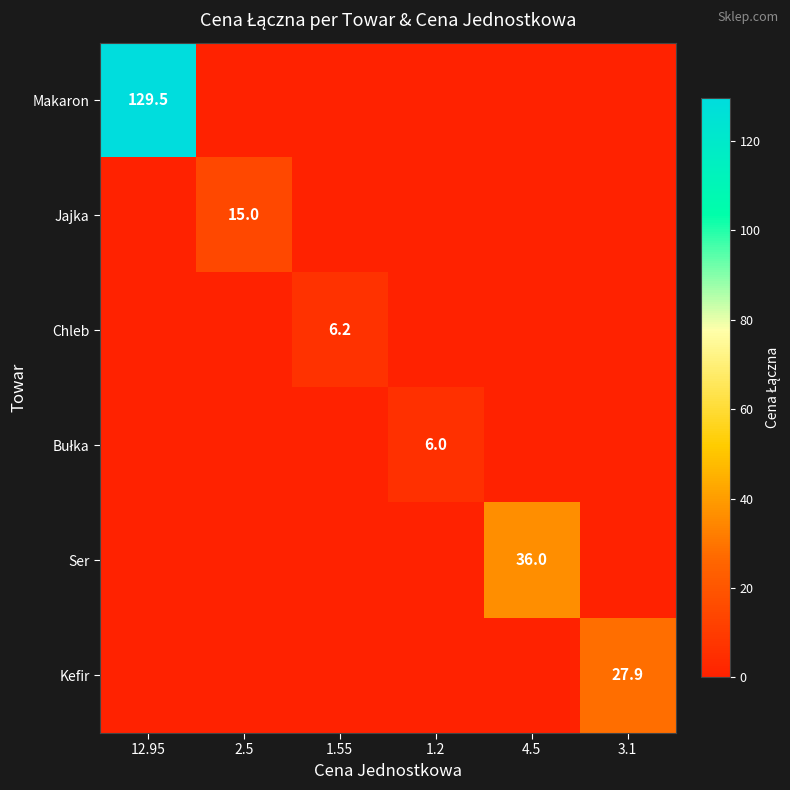

The value of Ser at 4.5 is 36.0. True or false?

True